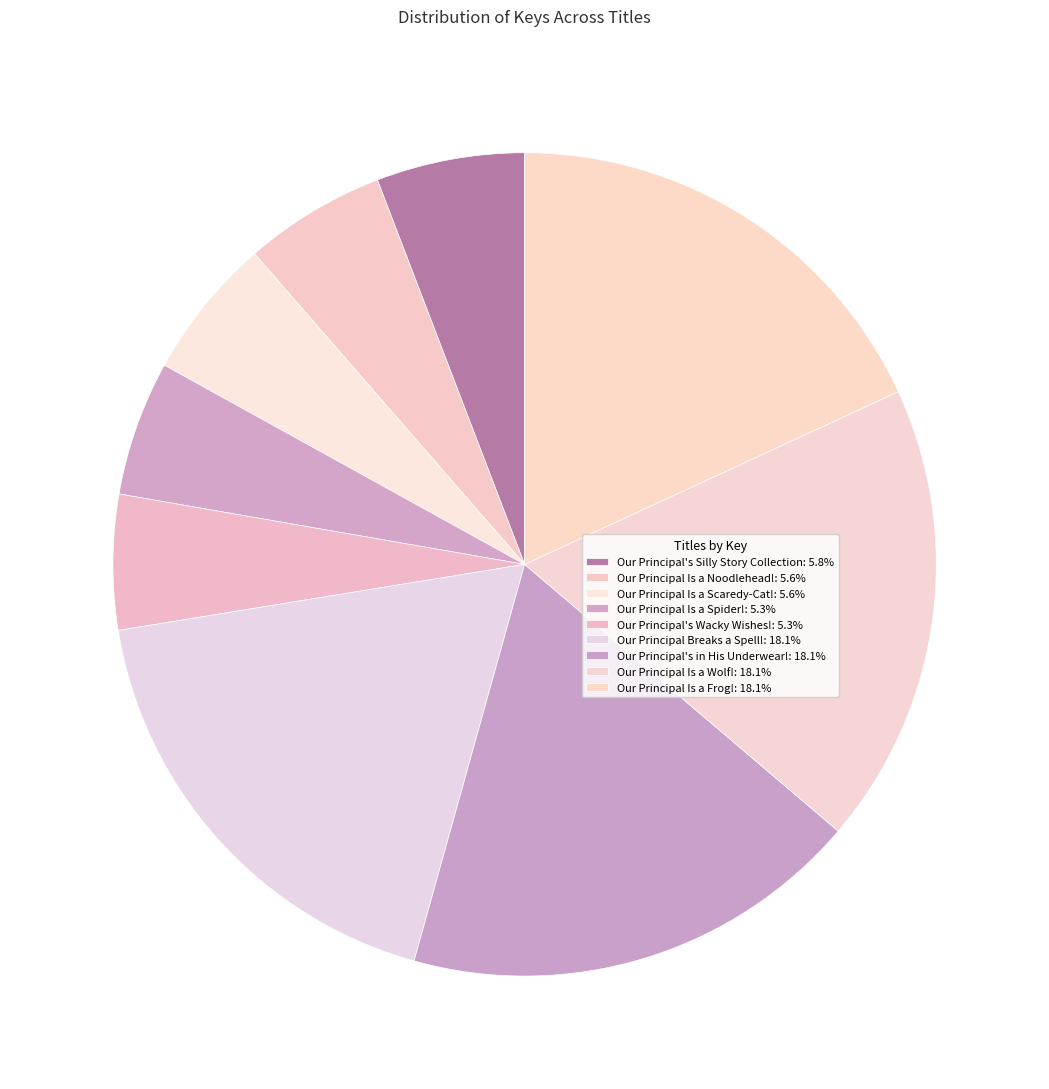

What is the ratio of the value at Our Principal's Silly Story Collection to the value at Our Principal Is a Wolf!?

0.3